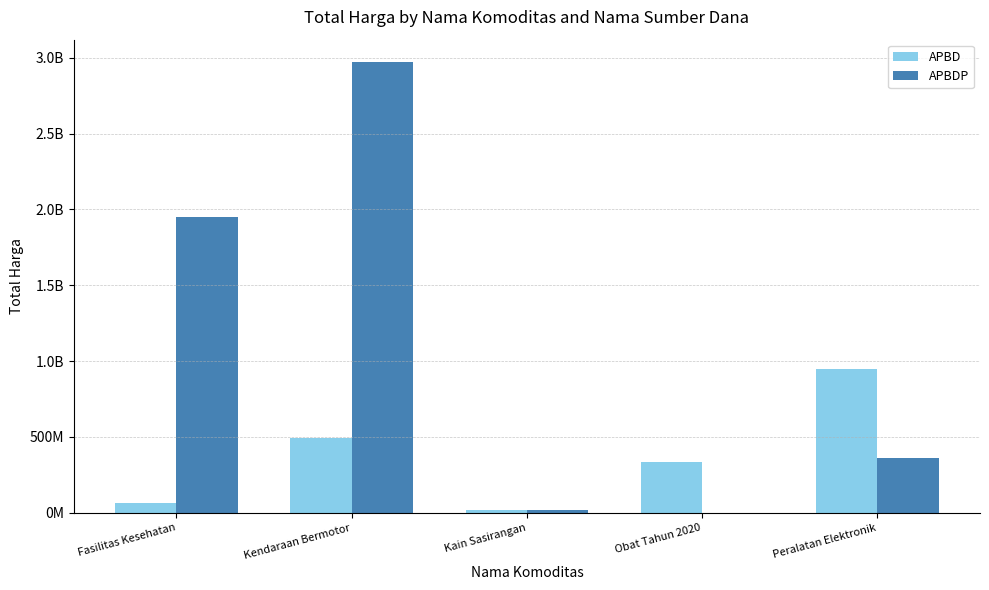

Reading left to right, what are all the values shown in this chart?

APBD: 67019275	493000000	18900000	332436910	948767000
APBDP: 1953197940	2970562000	19175000	0	362103800